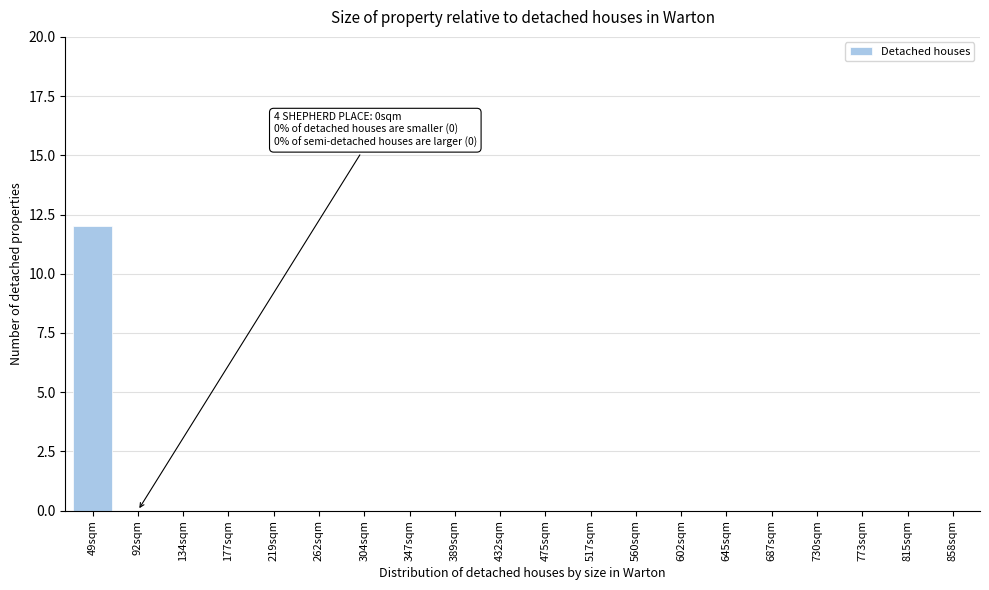

Reading left to right, what are all the values shown in this chart?

49sqm=12	92sqm=0	134sqm=0	177sqm=0	219sqm=0	262sqm=0	304sqm=0	347sqm=0	389sqm=0	432sqm=0	475sqm=0	517sqm=0	560sqm=0	602sqm=0	645sqm=0	687sqm=0	730sqm=0	773sqm=0	815sqm=0	858sqm=0